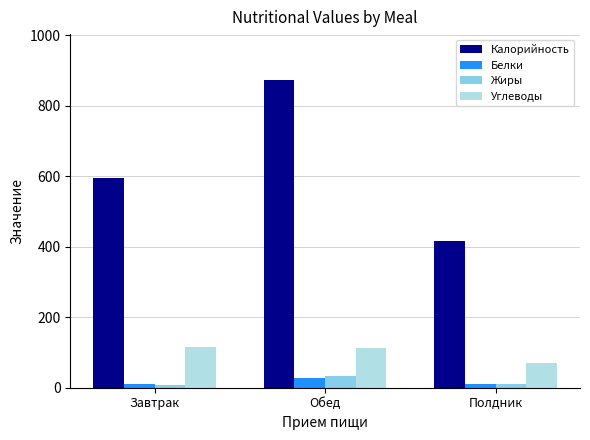

What is the difference between the maximum and second lowest values in the Калорийность series?

276.7